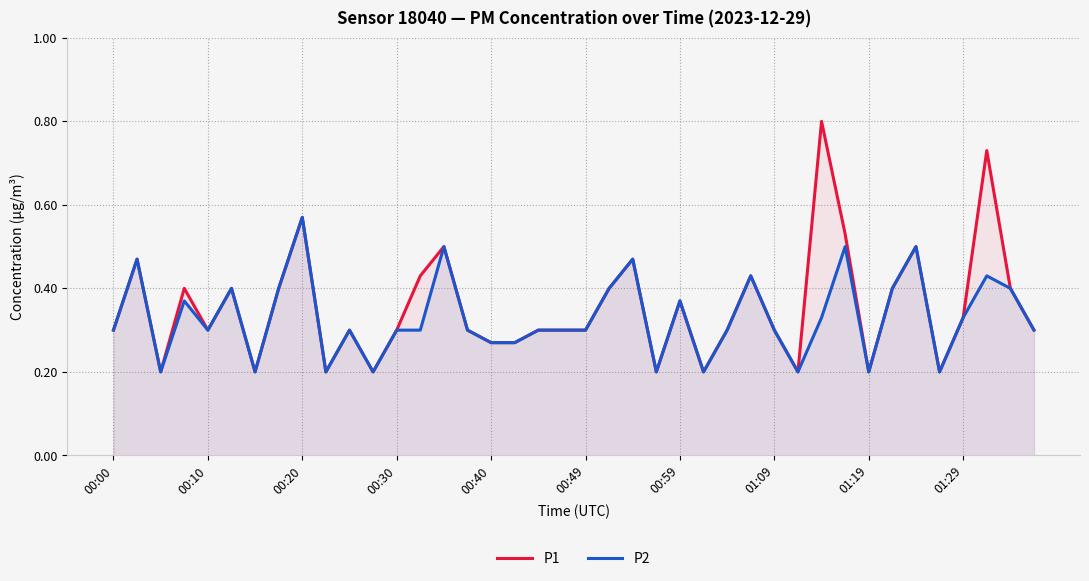

True or false: P2 and P1 intersect in this chart.

False